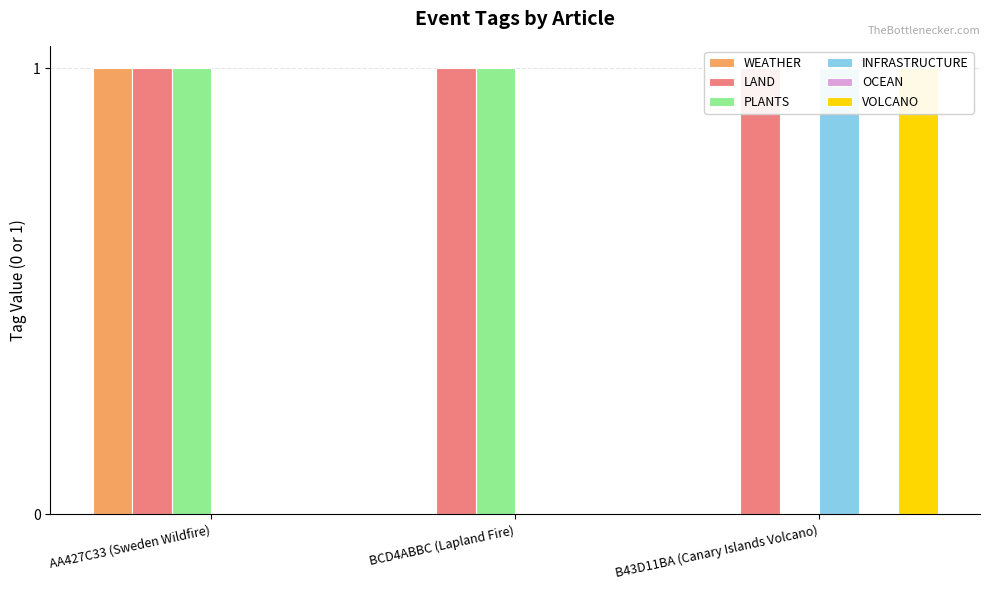

Is the value of PLANTS at AA427C33 (Sweden Wildfire) greater than the value of WEATHER at AA427C33 (Sweden Wildfire)?

No